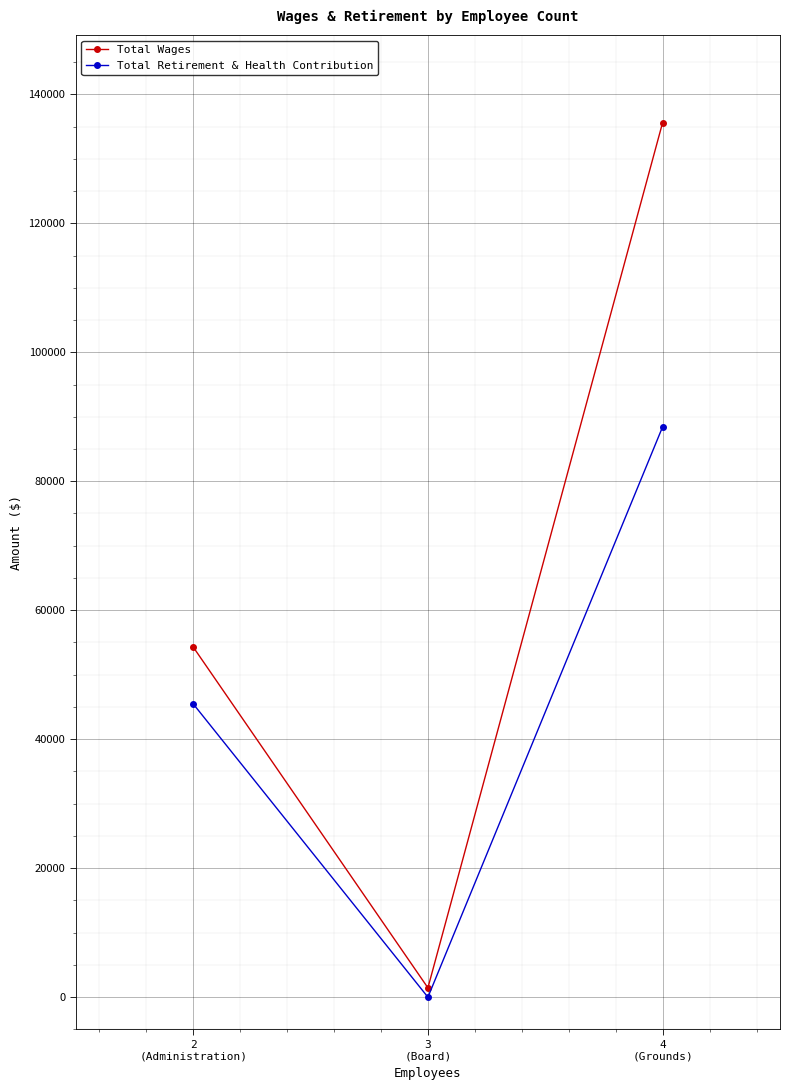

How many Total Wages values are between 1450 and 135623?

3